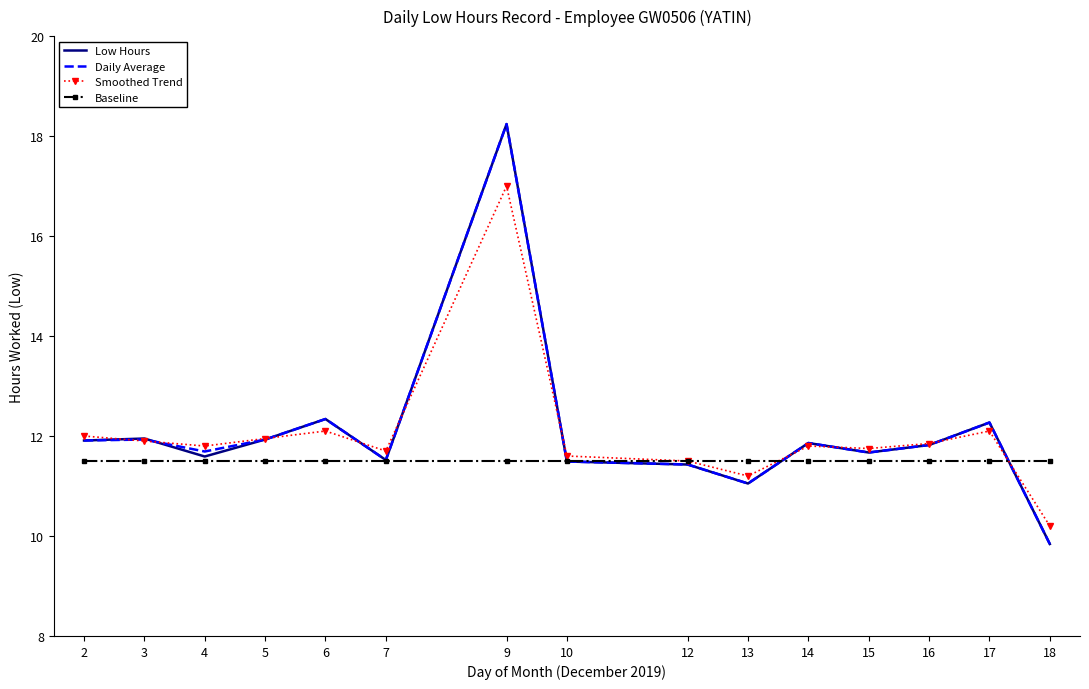

Count the number of data series in this chart.

4